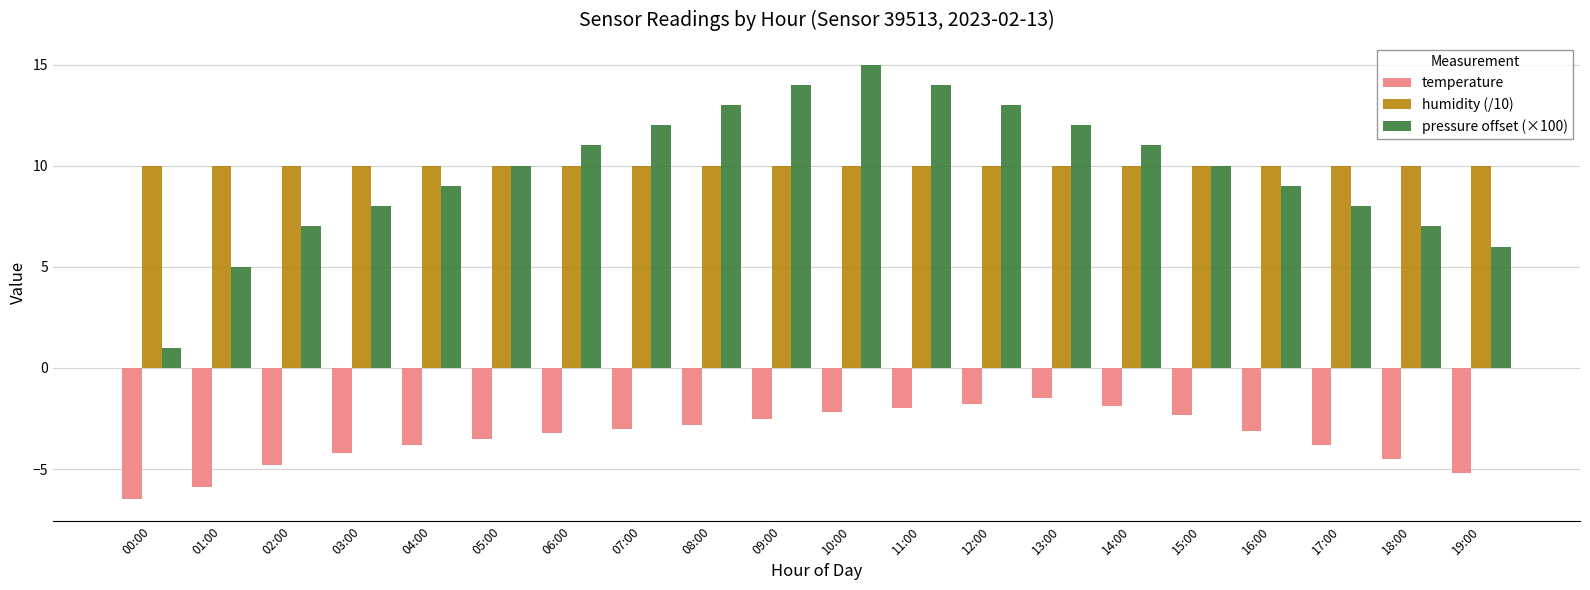

Is the value of pressure offset (×100) at 12:00 greater than the value of temperature at 09:00?

Yes